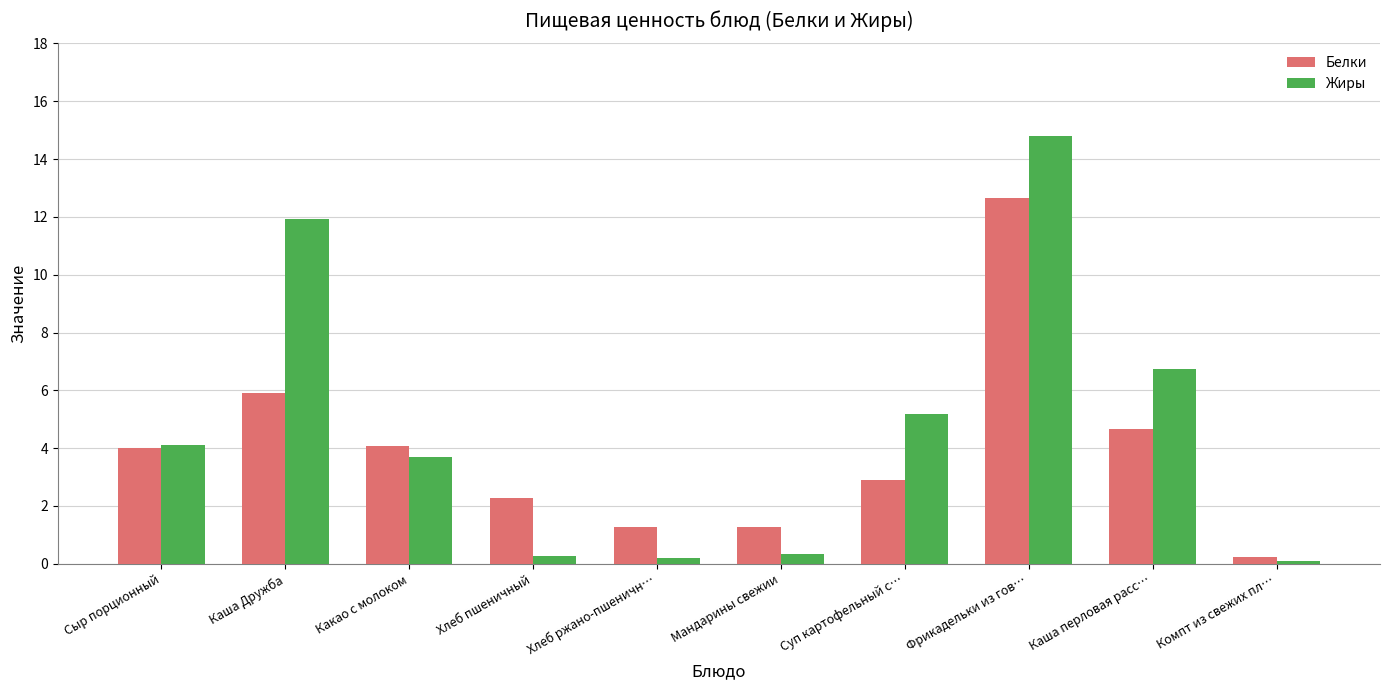

Which series has the widest spread of values?

Жиры